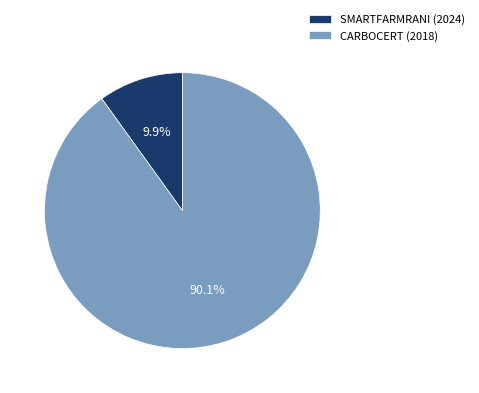

Does any single category account for the majority?

Yes